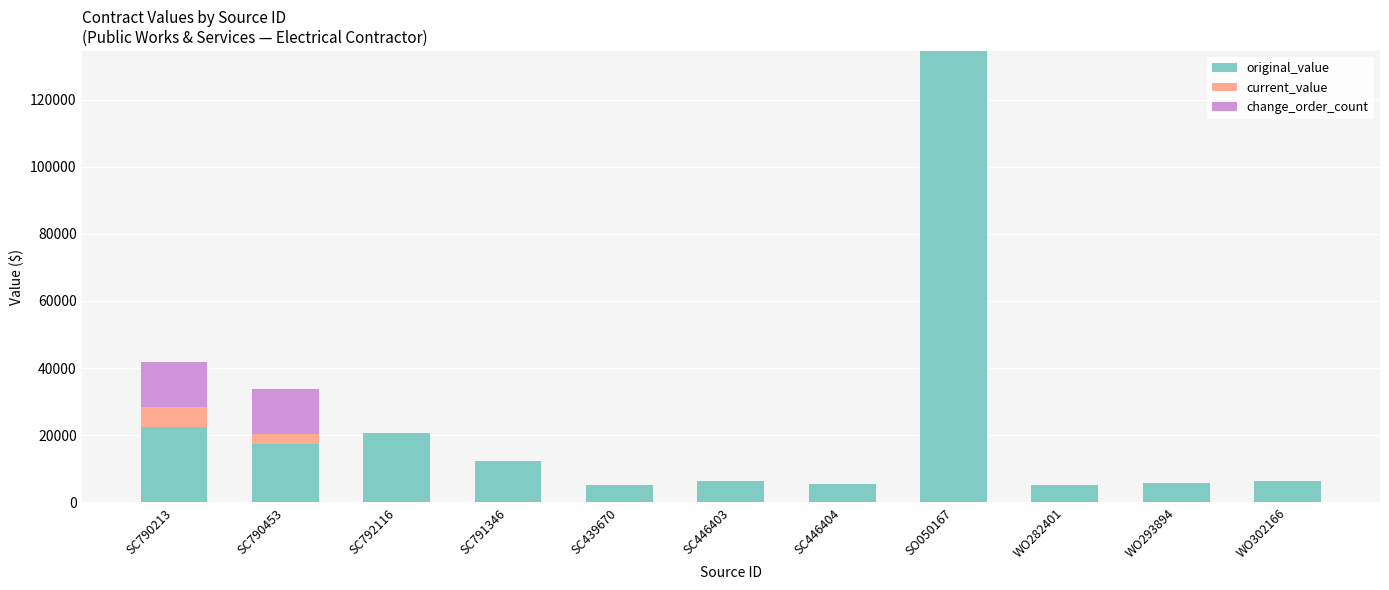

Is it true that original_value equals 5736.4 at WO293894?

True